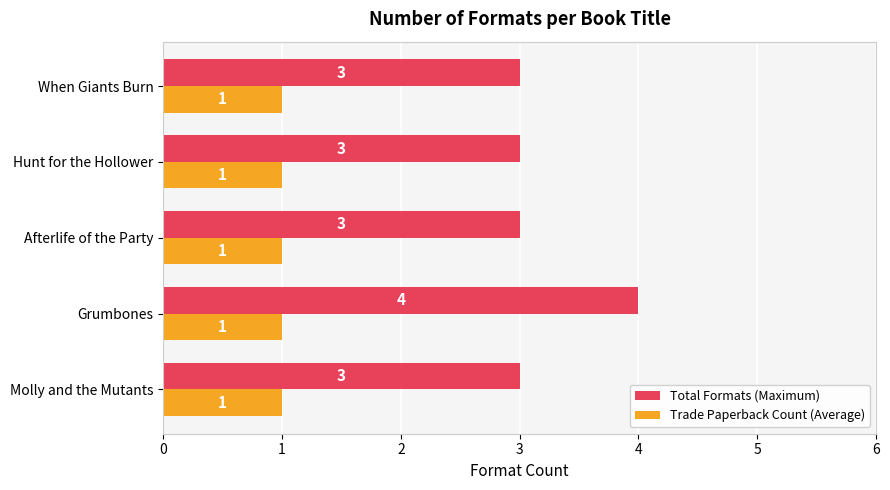

Which series has the largest range (max minus min)?

Total Formats (Maximum)